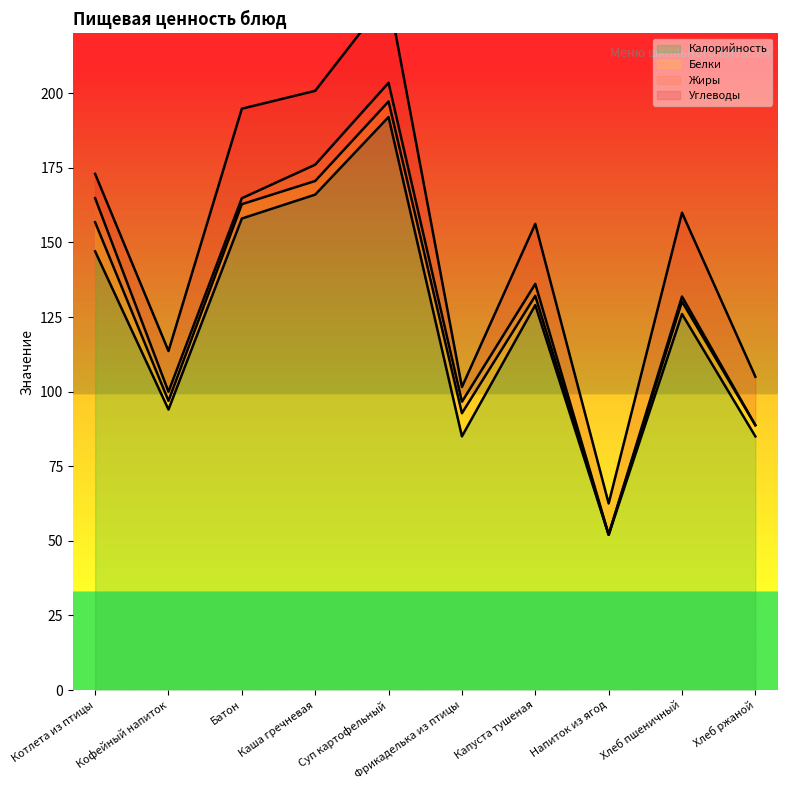

Which series changed the most between Каша гречневая and Напиток из ягод?

Калорийность